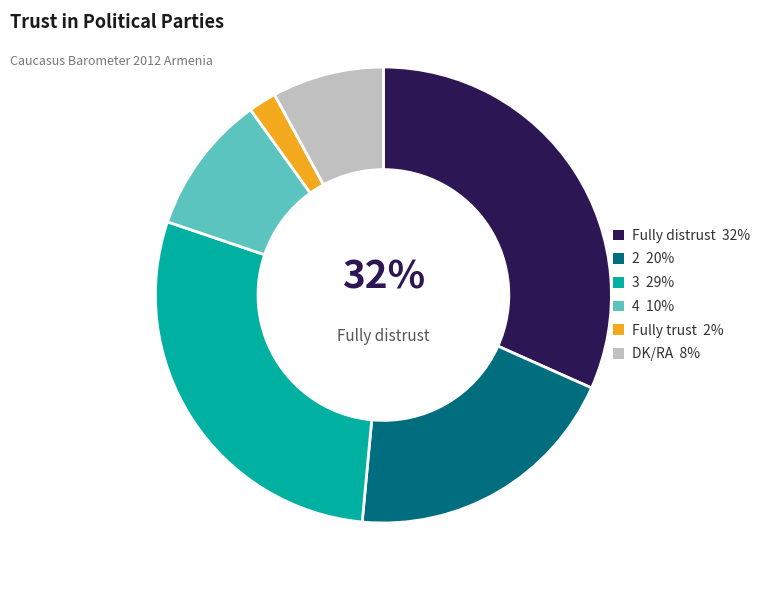

Does 2 account for over 50% of the chart?

No